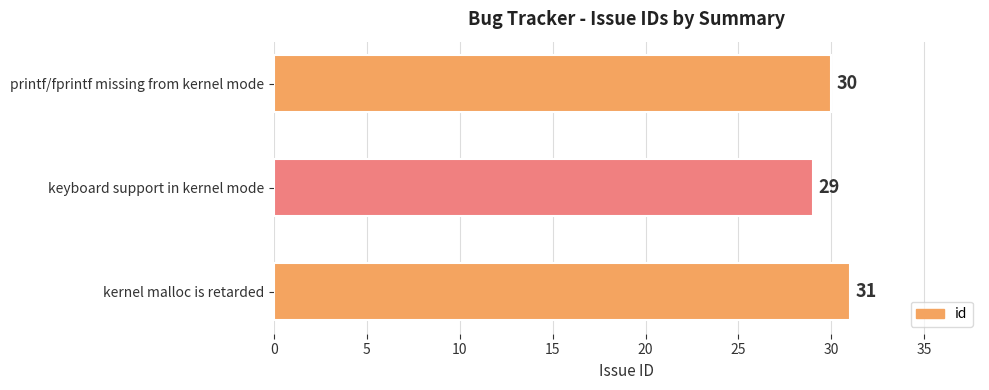

What is the change in value from keyboard support in kernel mode to kernel malloc is retarded?

+2